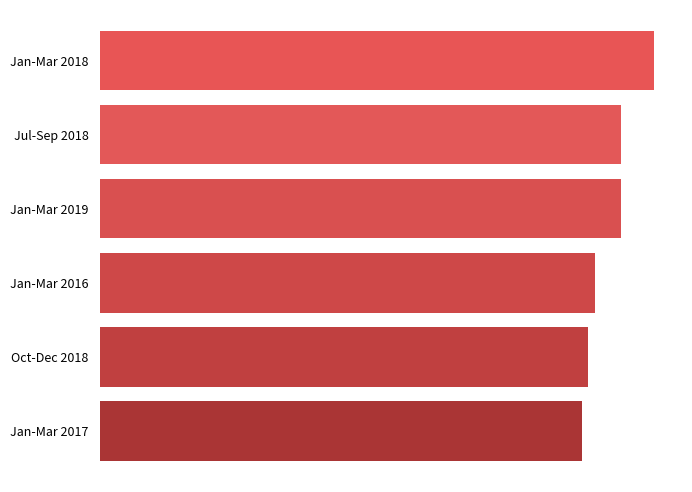

Rank the categories by value from lowest to highest.

Jan-Mar 2017, Oct-Dec 2018, Jan-Mar 2016, Jul-Sep 2018, Jan-Mar 2019, Jan-Mar 2018